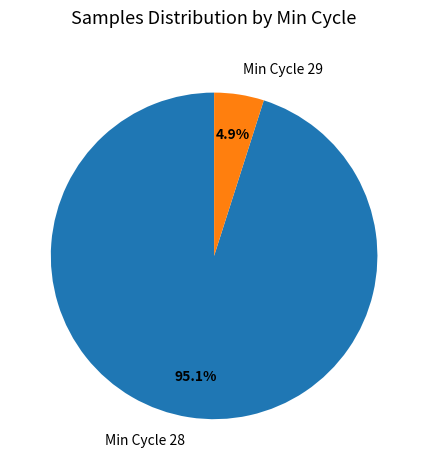

Combined, what portion of the pie is Min Cycle 28 and Min Cycle 29?

100.0%